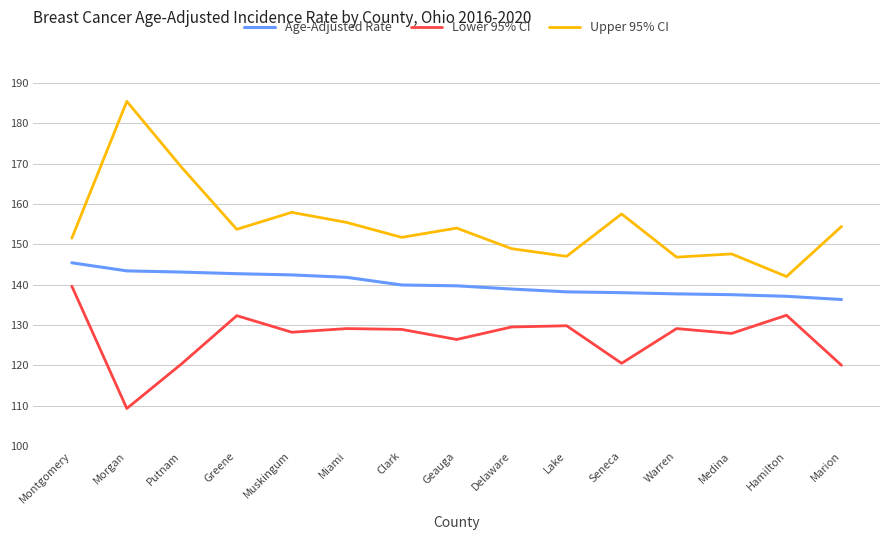

At how many categories does at least one series exceed 135?

15